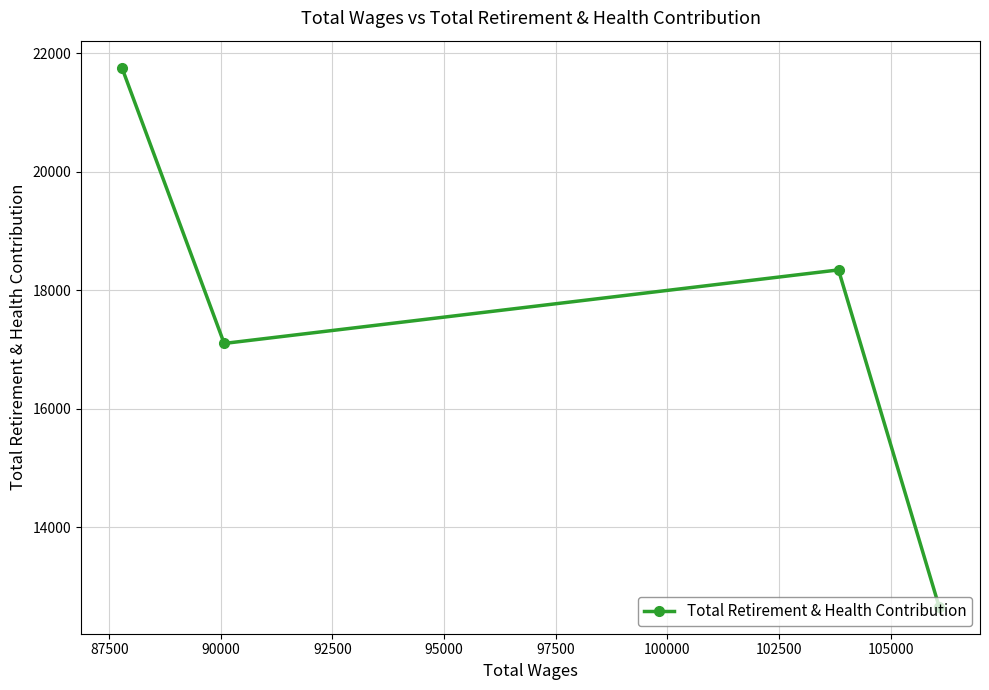

What is the sum of all values?

69857